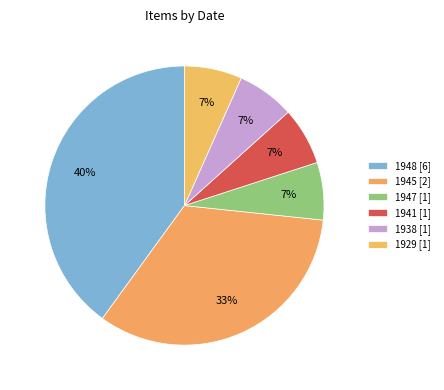

What is the smallest slice in the pie chart?

1947 [1]